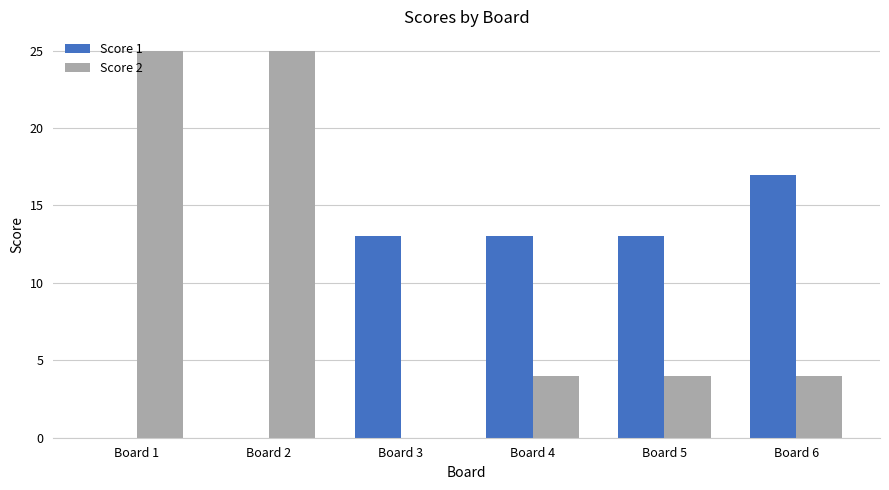

Does the chart contain stacked bars?

No